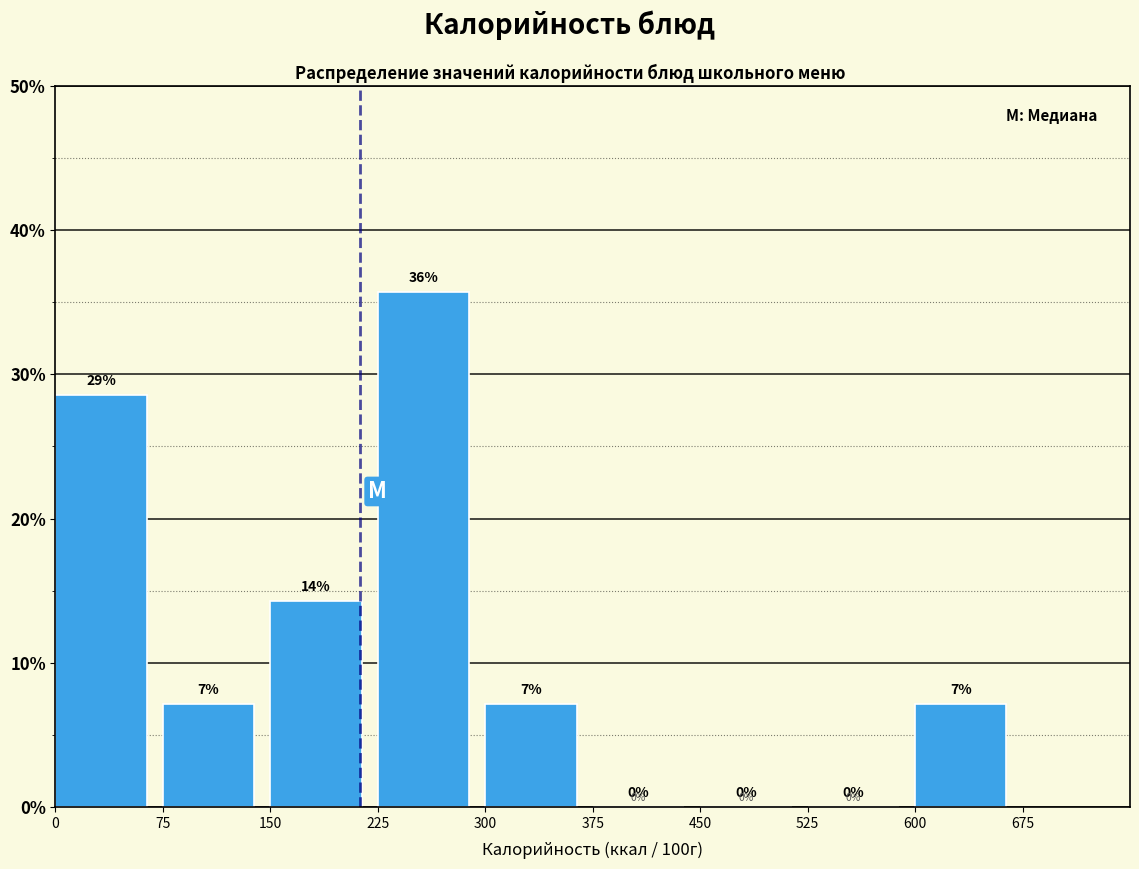

Over which range of the x-axis is the bar tallest?

225 to 300